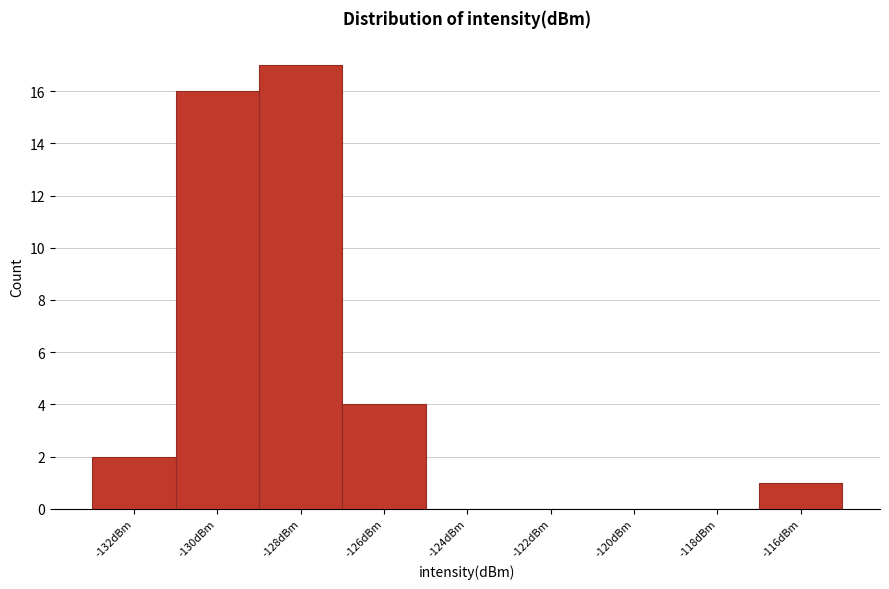

Reading left to right, list all the values displayed in this chart.

-132dBm=2	-130dBm=16	-128dBm=17	-126dBm=4	-124dBm=0	-122dBm=0	-120dBm=0	-118dBm=0	-116dBm=1